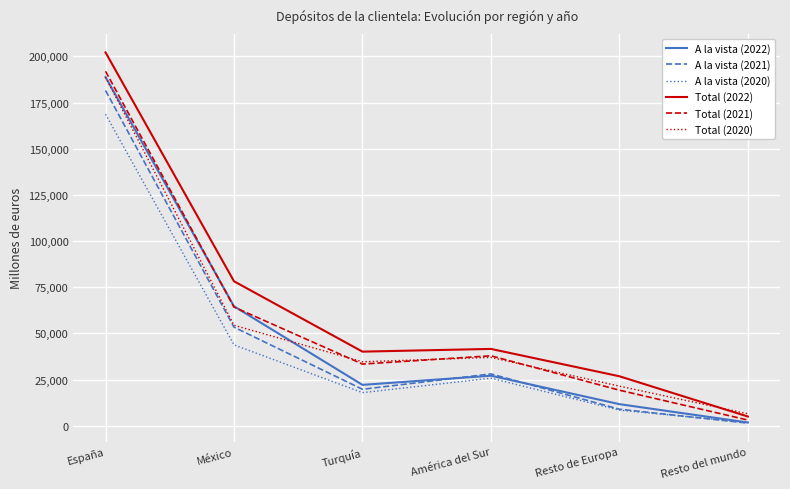

True or false: A la vista (2020) and Total (2020) intersect in this chart.

False